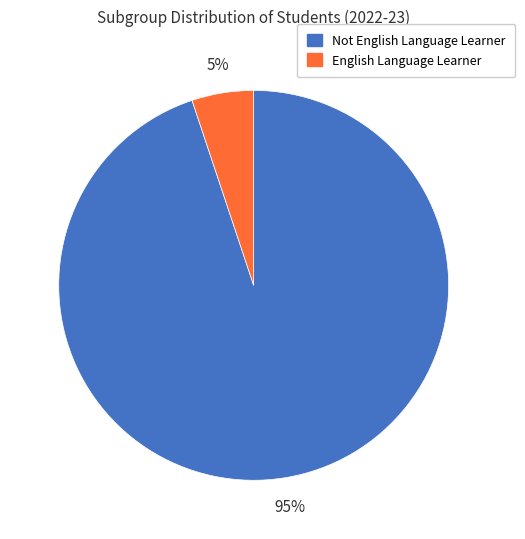

True or false: English Language Learner accounts for 5% of the total.

True